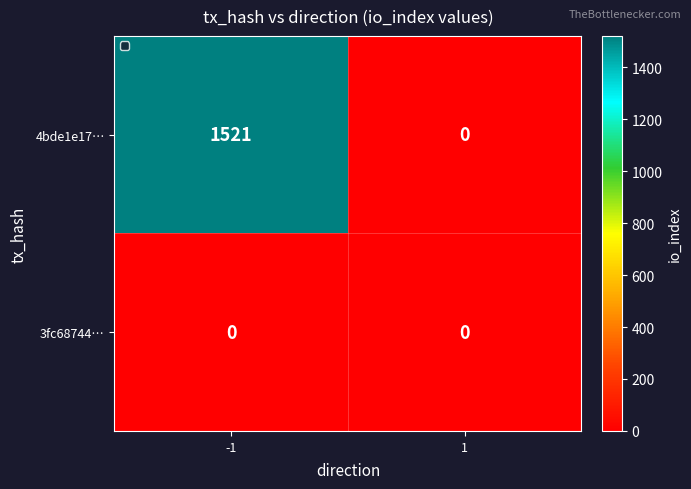

What is the sum of the 4bde1e17… values at 1 and -1?

1521